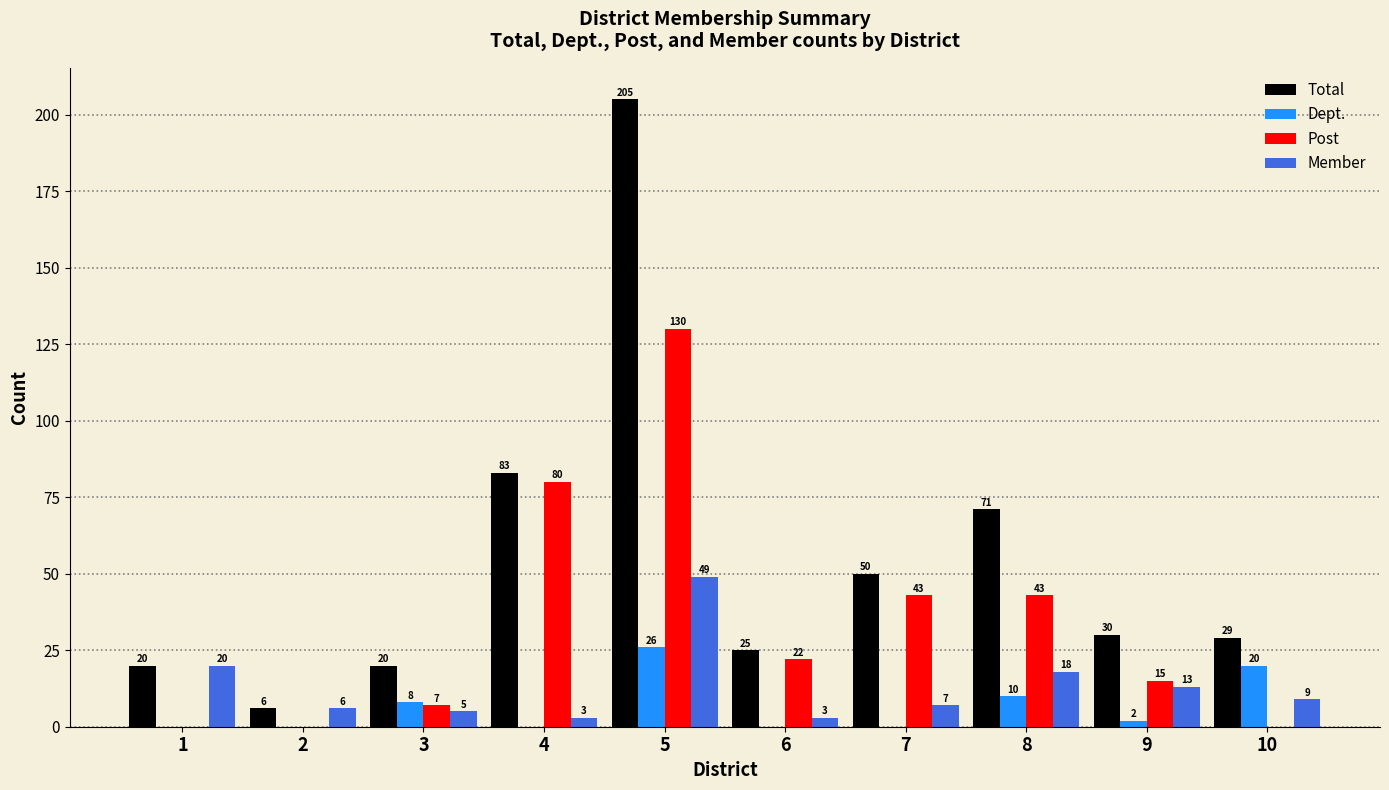

Is the value of Member at 6 greater than the value of Dept. at 6?

Yes